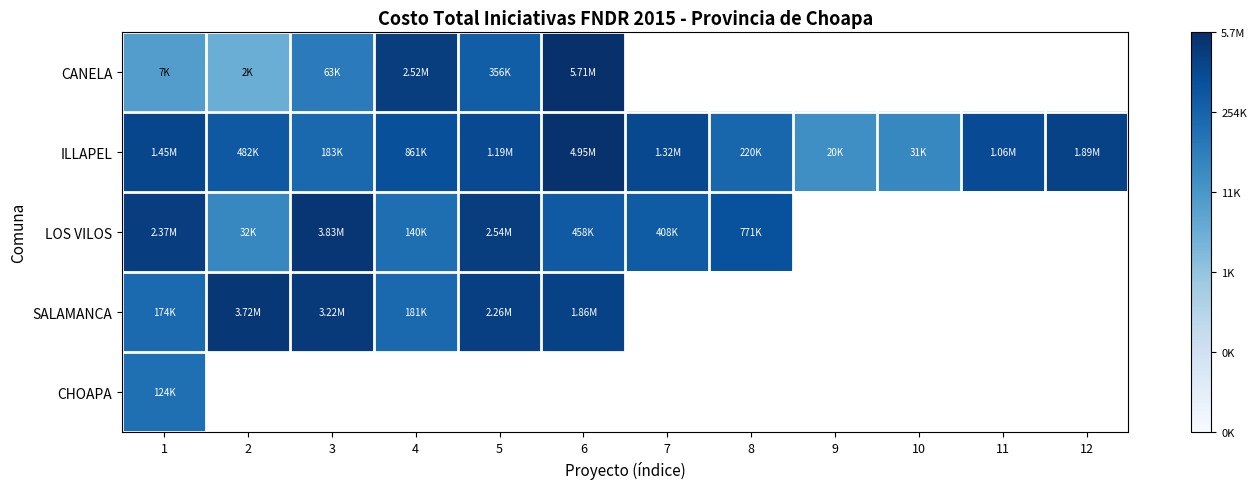

How many values in LOS VILOS are above zero?

8